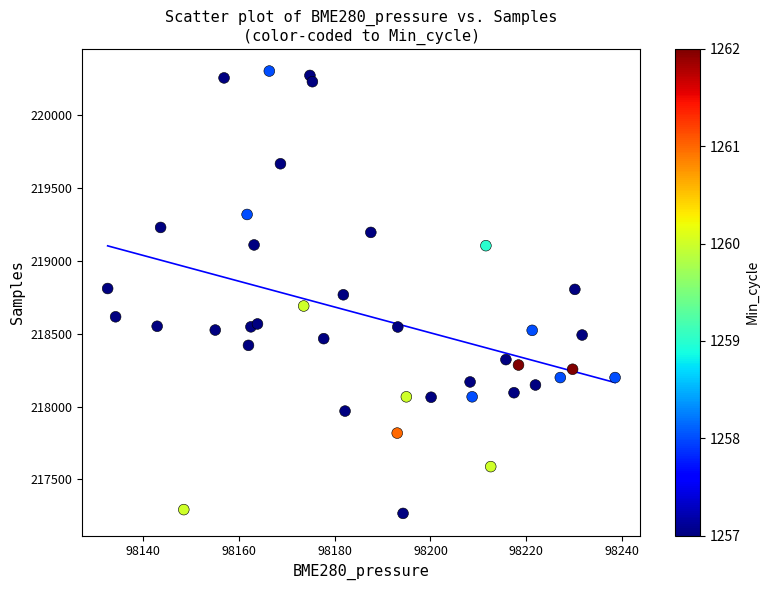

What is the range of Y values (max minus min)?

3035